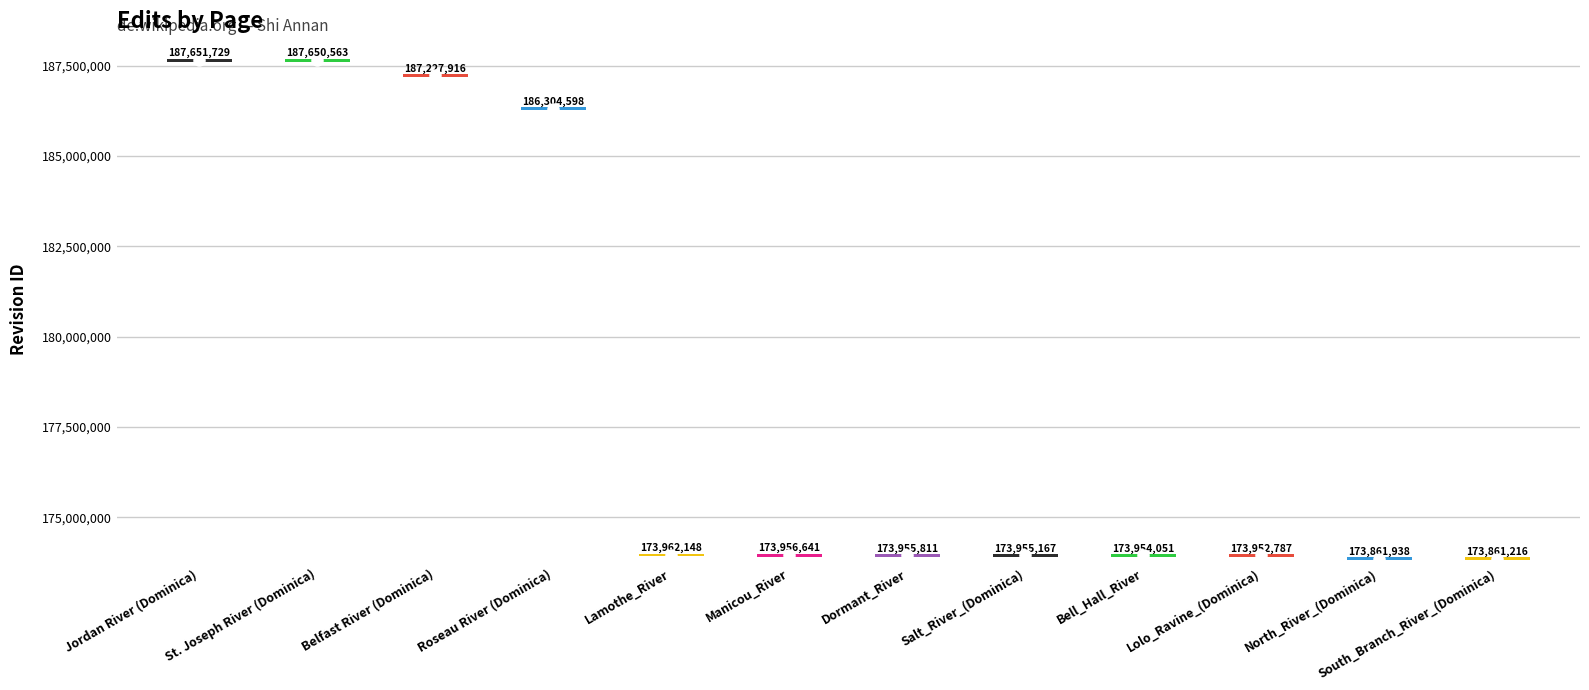

Where is the data nearest to the value 180756472?

Roseau River (Dominica)